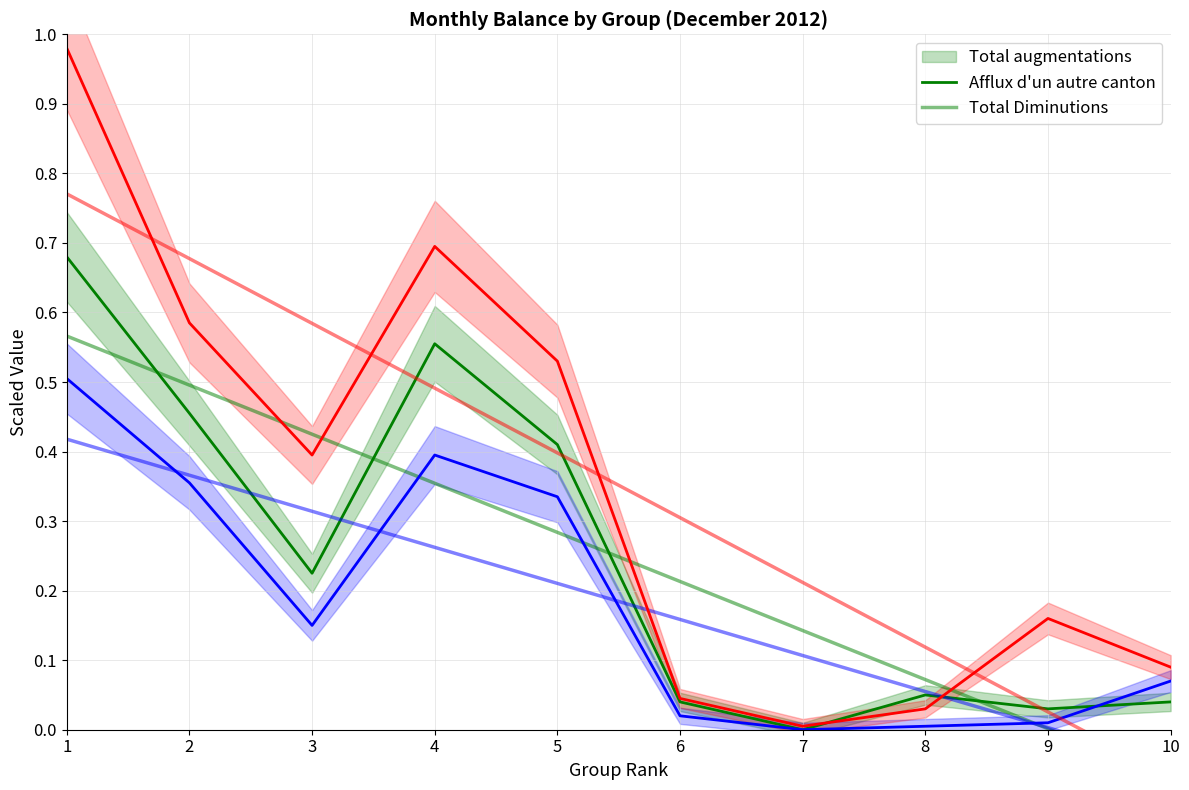

Reading left to right, what are all the values shown in this chart?

Total augmentations: 1=0.7	2=0.5	3=0.2	4=0.6	5=0.4	6=0.0	7=0.0	8=0.1	9=0.0	10=0.0
Afflux d un autre canton: 1=0.5	2=0.4	3=0.1	4=0.4	5=0.3	6=0.0	7=0.0	8=0.0	9=0.0	10=0.1
Total Diminutions: 1=1.0	2=0.6	3=0.4	4=0.7	5=0.5	6=0.0	7=0.0	8=0.0	9=0.2	10=0.1